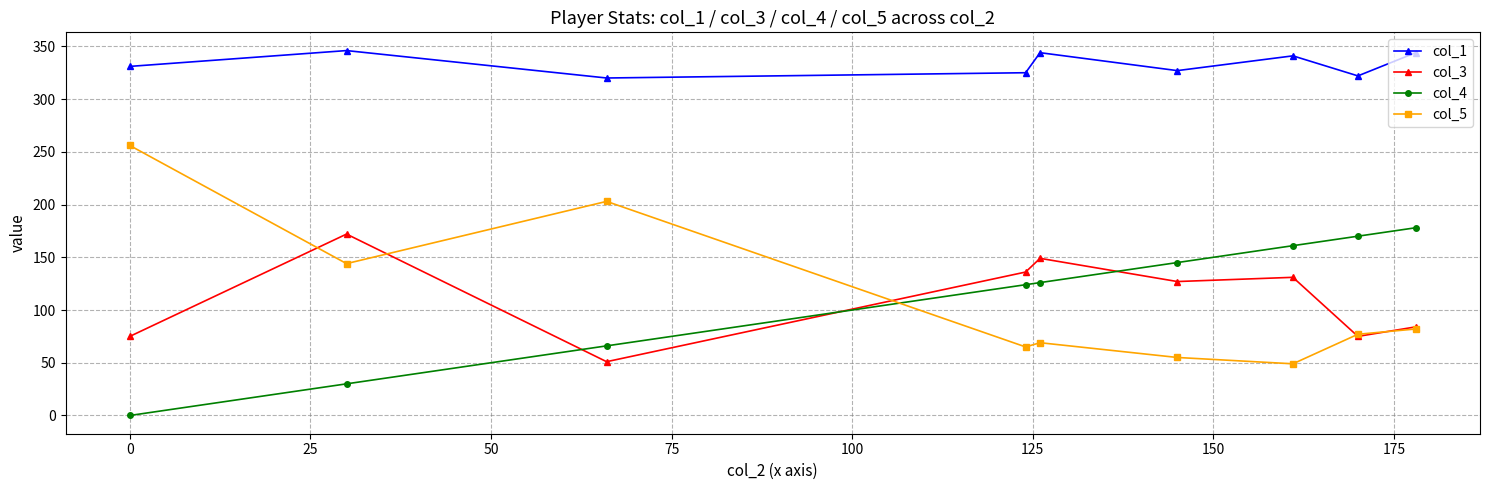

What is the lowest value of the col_5 series?

49